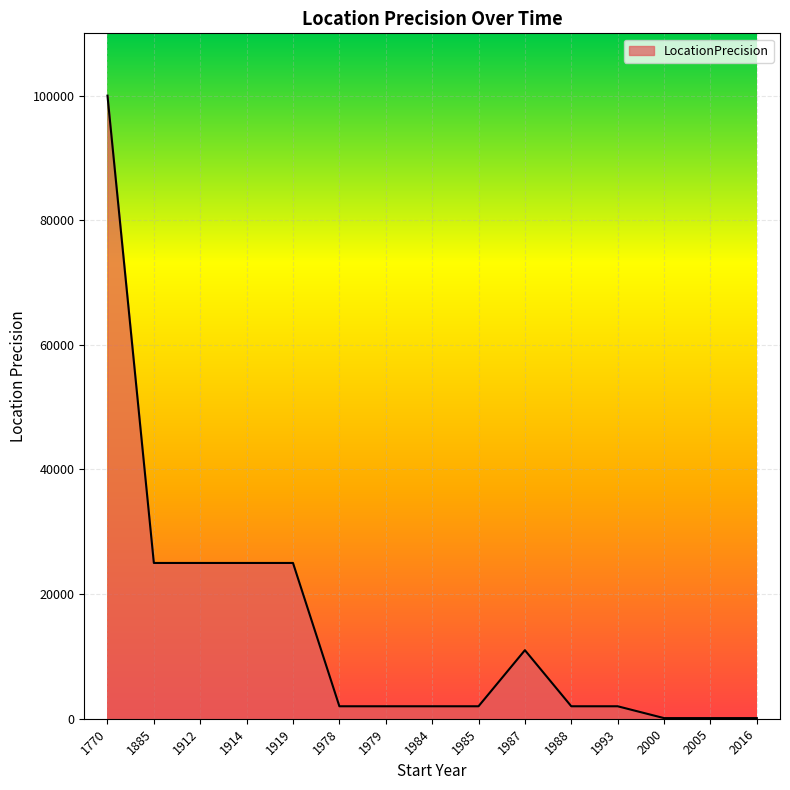

What is the maximum value shown in the chart?

100000